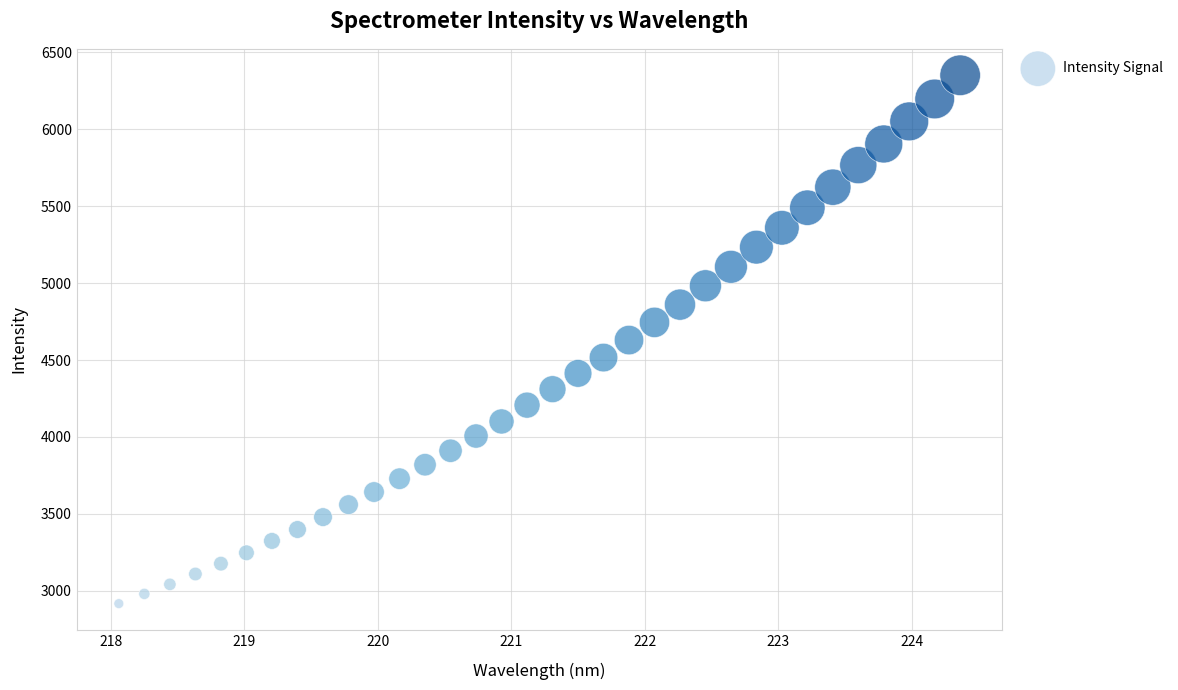

What is the range of Y values (max minus min)?

3432.4